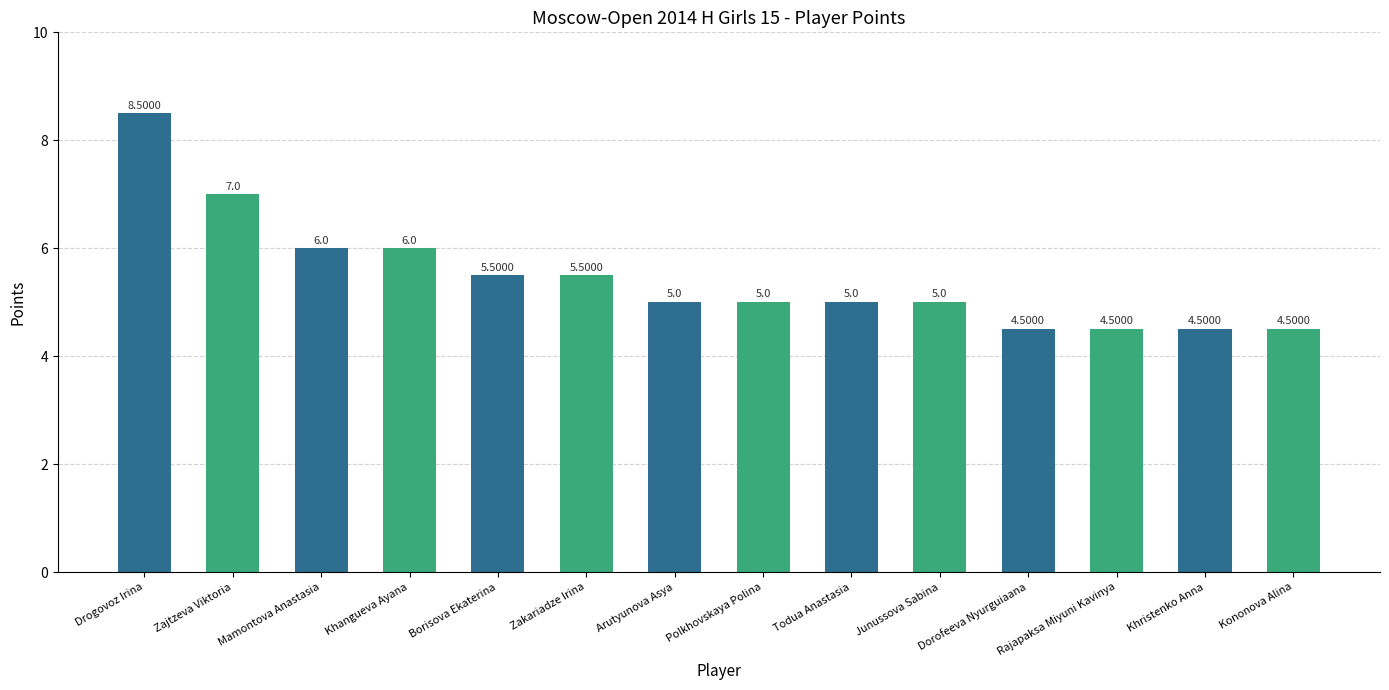

What is the sum of all values?

76.5